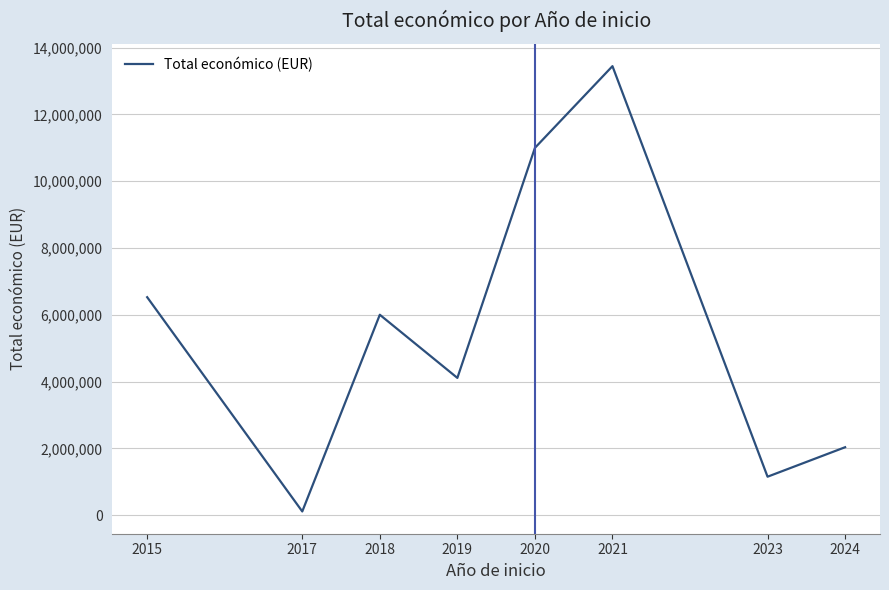

List the labels in order of value, largest first.

2021, 2020, 2015, 2018, 2019, 2024, 2023, 2017